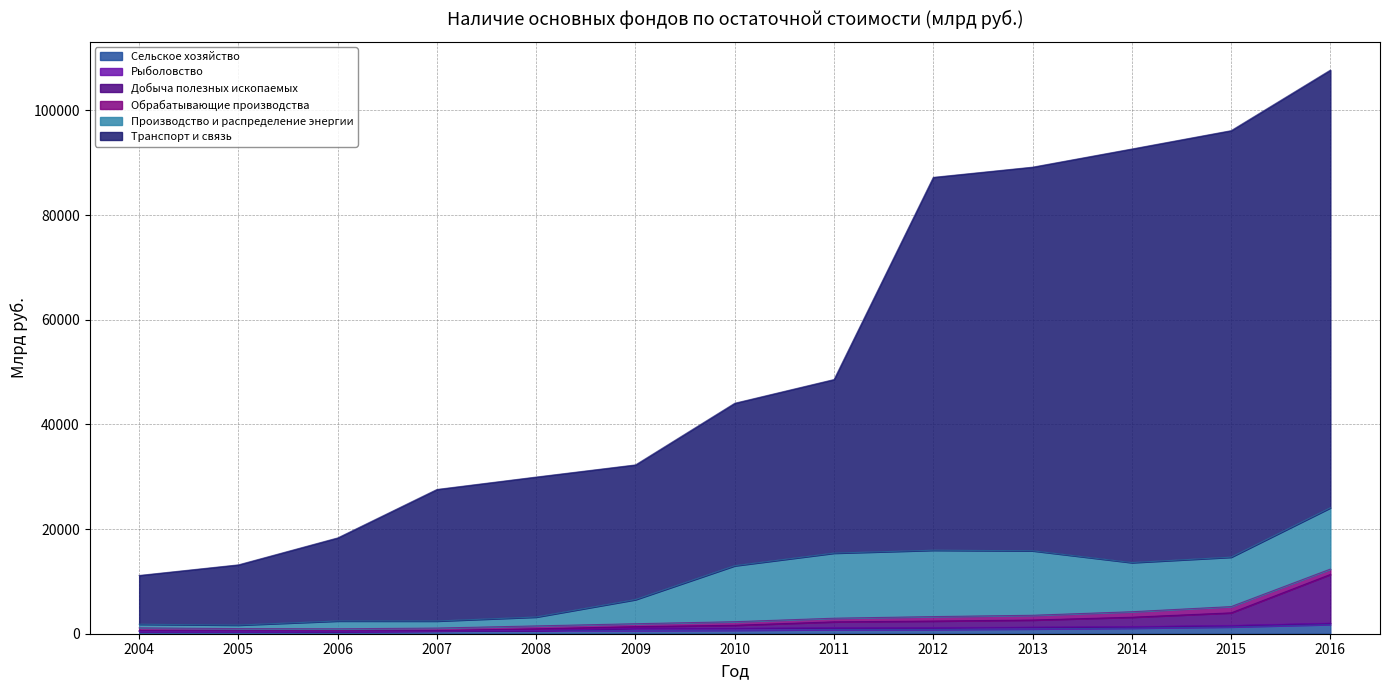

Does the chart display data point markers on the line(s)?

No